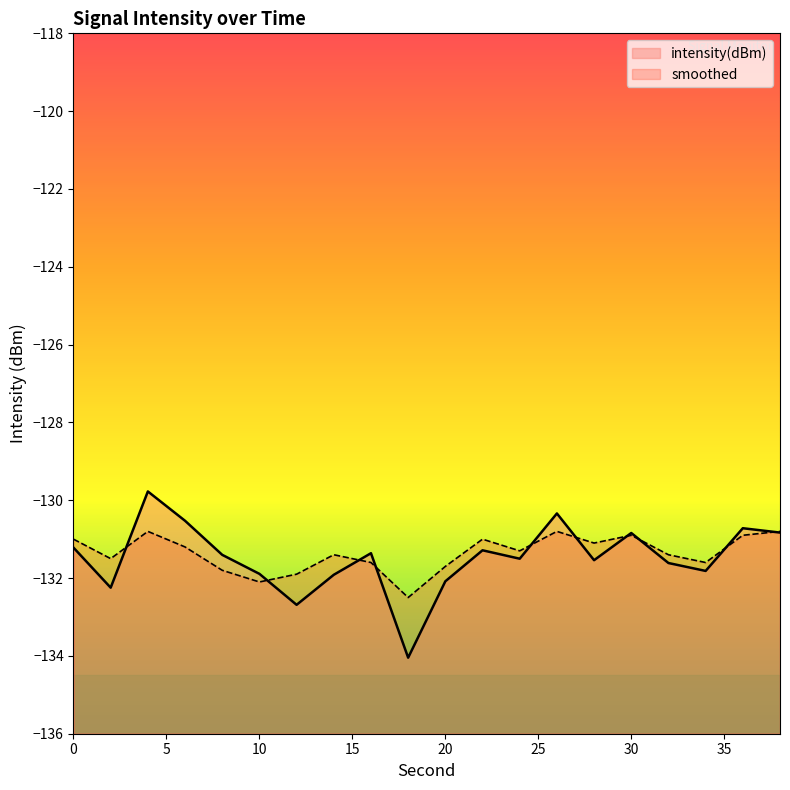

Read the intensity(dBm) value at 6.

-130.5